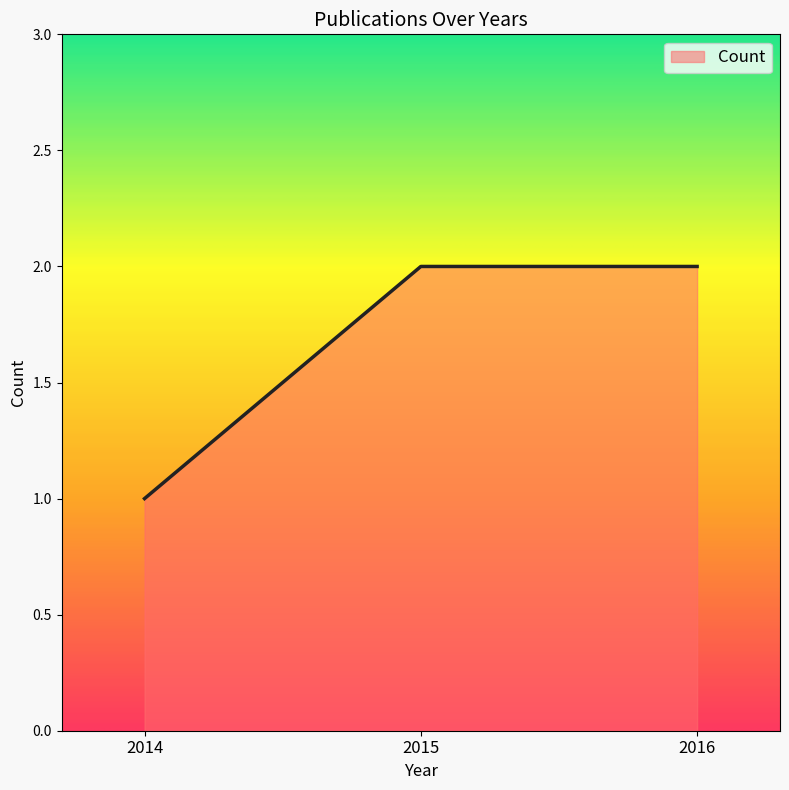

Is it true that the value at 2015 is 2?

True